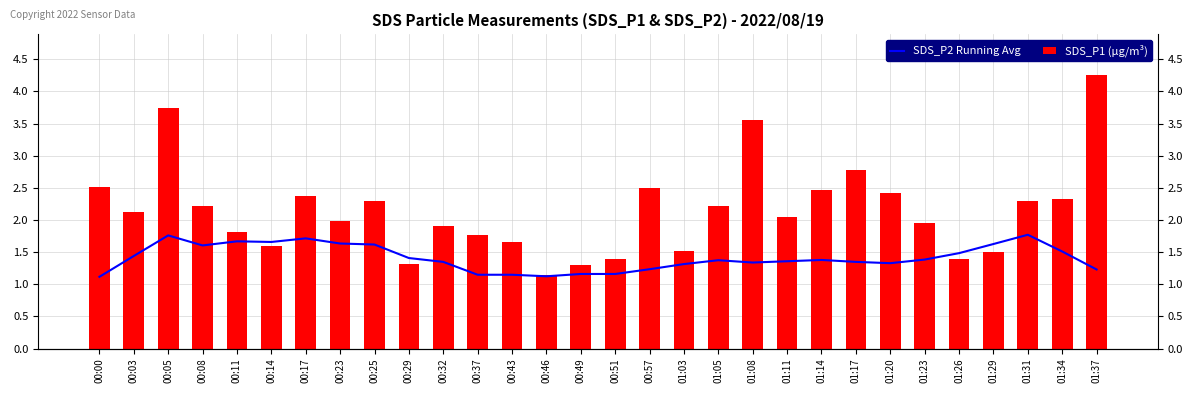

Does the chart contain any negative values?

No